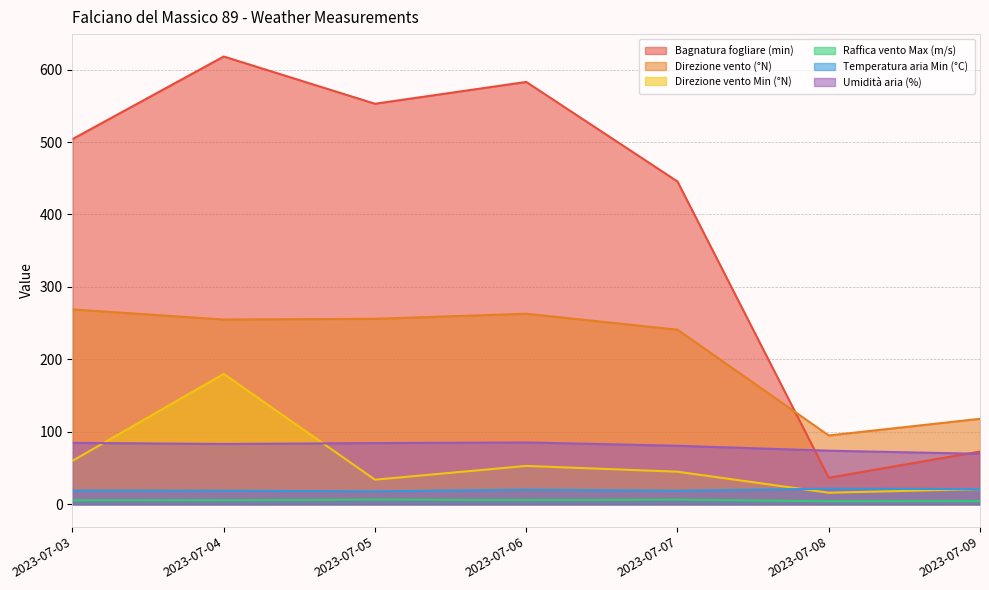

How many times do Umidità aria (%) and Direzione vento Min (°N) cross each other?

2